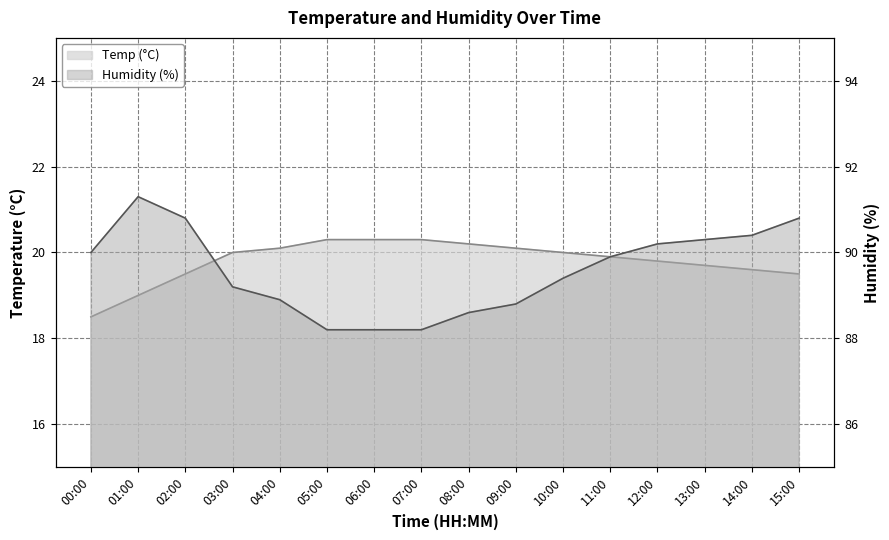

What is the value of the Humidity point at the 4th from the left?

89.2